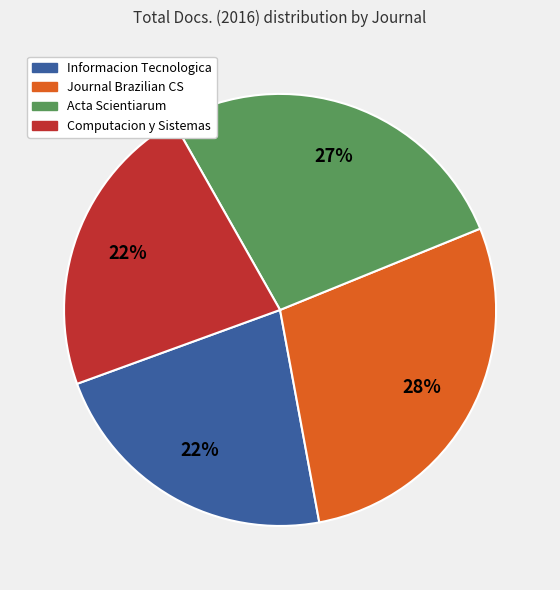

To the nearest percent, what is the difference between the largest and smallest slice percentages?

6%